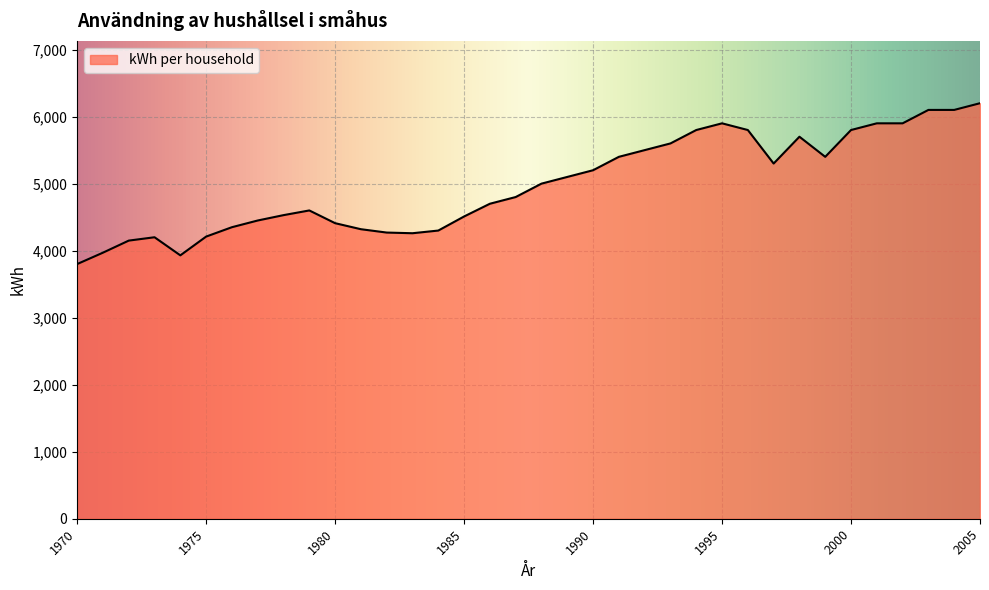

What is the maximum value shown in the chart?

6200